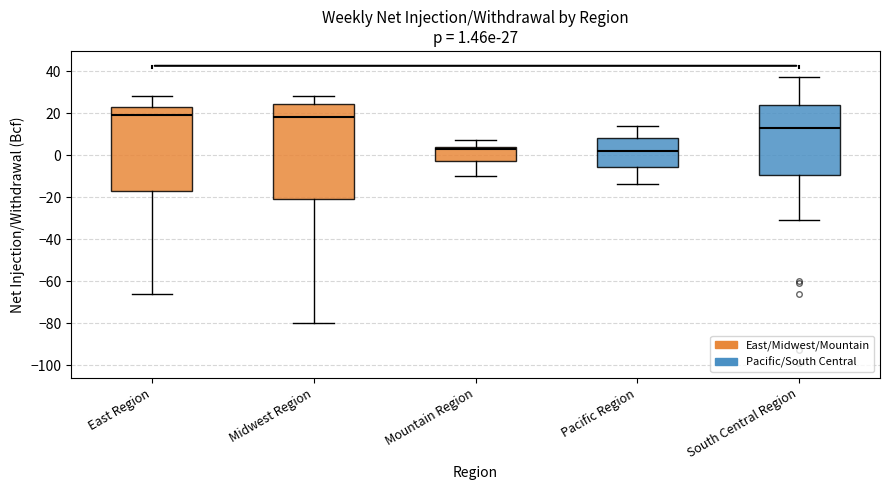

Comparing the boxes themselves (not the whiskers), which one is the tallest?

Midwest Region